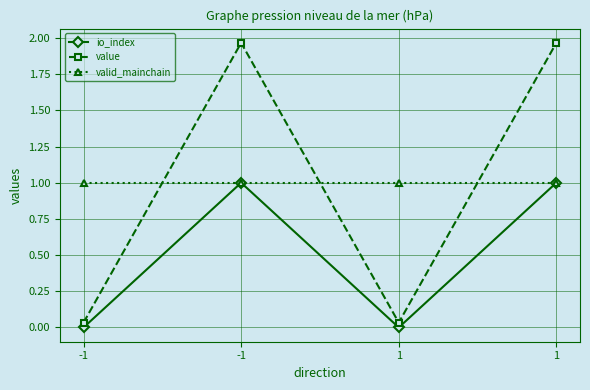

Reading left to right, list all the values displayed in this chart.

io_index: -1=0.0	-1=1.0	1=0.0	1=1.0
value: -1=0.0	-1=2.0	1=0.0	1=2.0
valid_mainchain: -1=1.0	-1=1.0	1=1.0	1=1.0